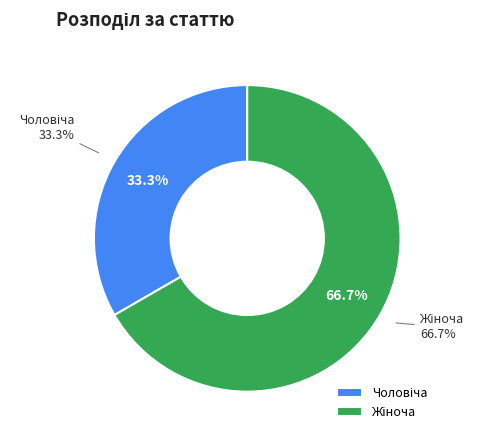

Is it true that Чоловіча is 47% of the pie?

False